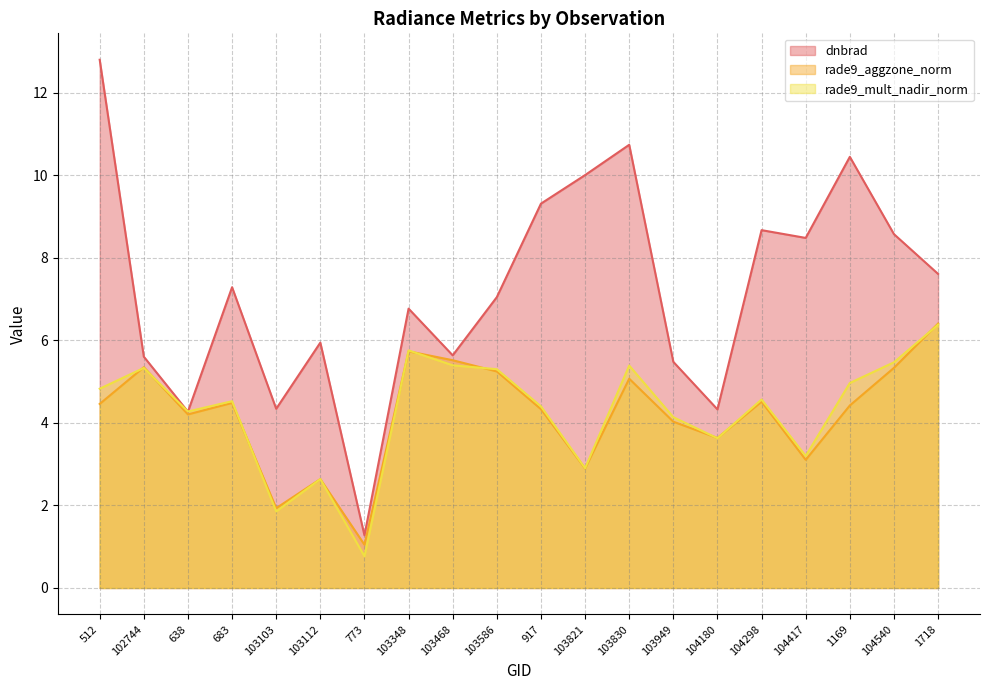

Reading left to right, transcribe all the data shown in this chart.

dnbrad: 12.8	5.6	4.3	7.3	4.3	5.9	1.3	6.8	5.6	7.1	9.3	10.0	10.7	5.5	4.3	8.7	8.5	10.5	8.6	7.6
rade9_aggzone_norm: 4.5	5.4	4.2	4.5	1.9	2.6	1.0	5.7	5.5	5.2	4.3	2.9	5.1	4.0	3.6	4.5	3.1	4.4	5.3	6.4
rade9_mult_nadir_norm: 4.8	5.3	4.3	4.5	1.9	2.6	0.8	5.8	5.4	5.3	4.4	2.9	5.4	4.1	3.6	4.6	3.2	5.0	5.5	6.4